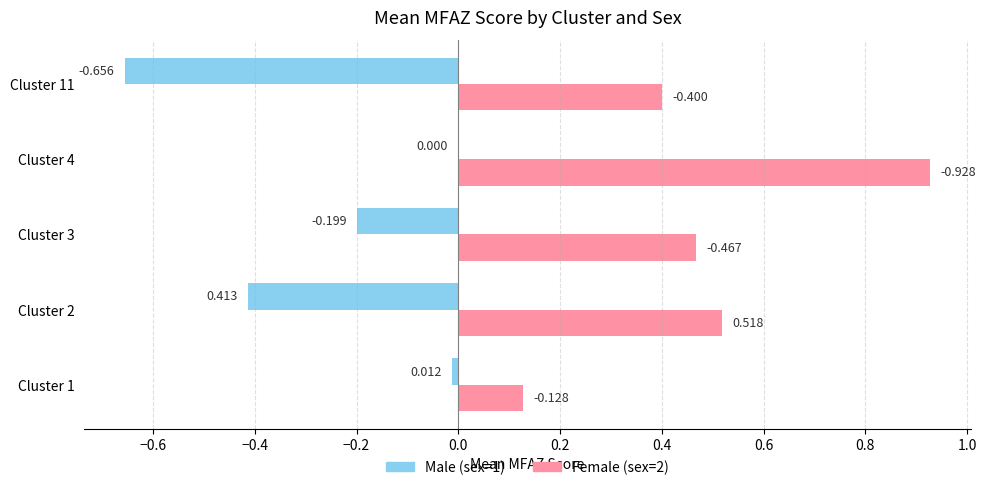

Is the value of Male (sex=1) at Cluster 11 greater than the value of Female (sex=2) at Cluster 4?

No